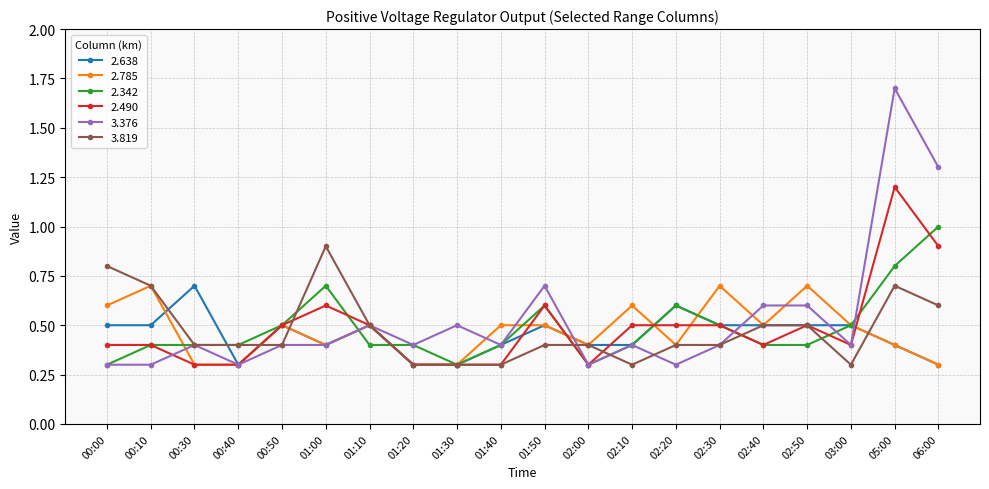

Count the 3.376 values in the range 0 to 1.

18